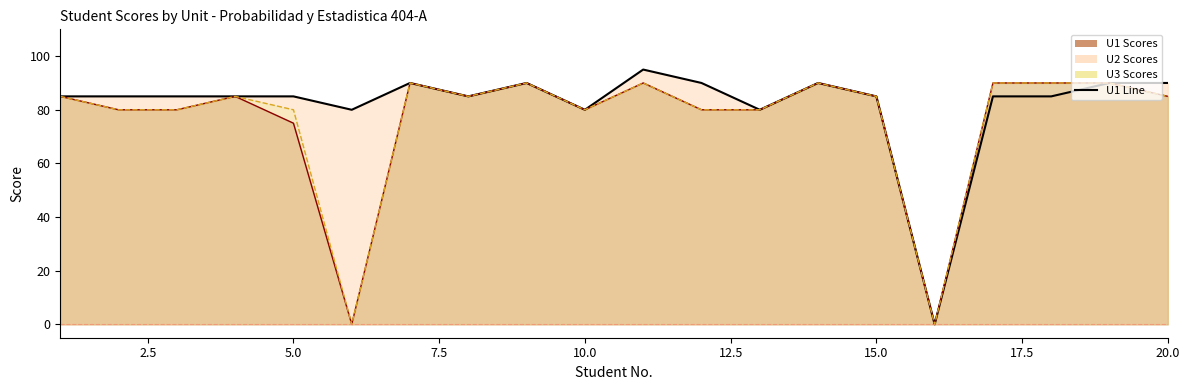

True or false: U2 Line and U1 Line intersect in this chart.

False